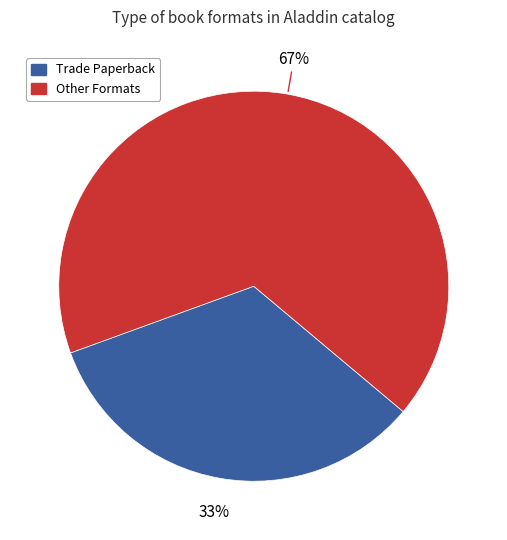

Which category has the smallest portion of the pie?

Trade Paperback